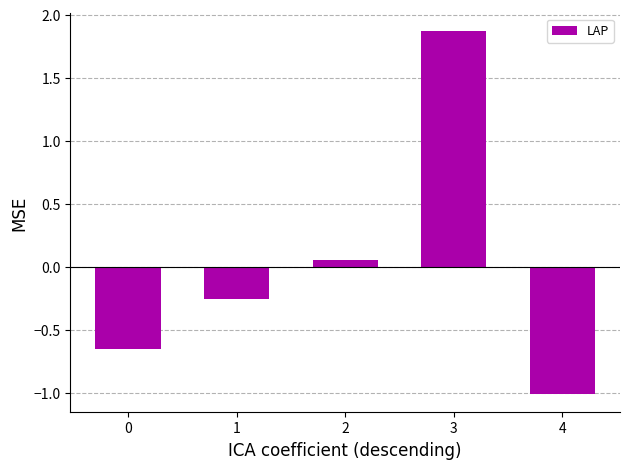

What is the value of the 5th bar from the left?

-1.0